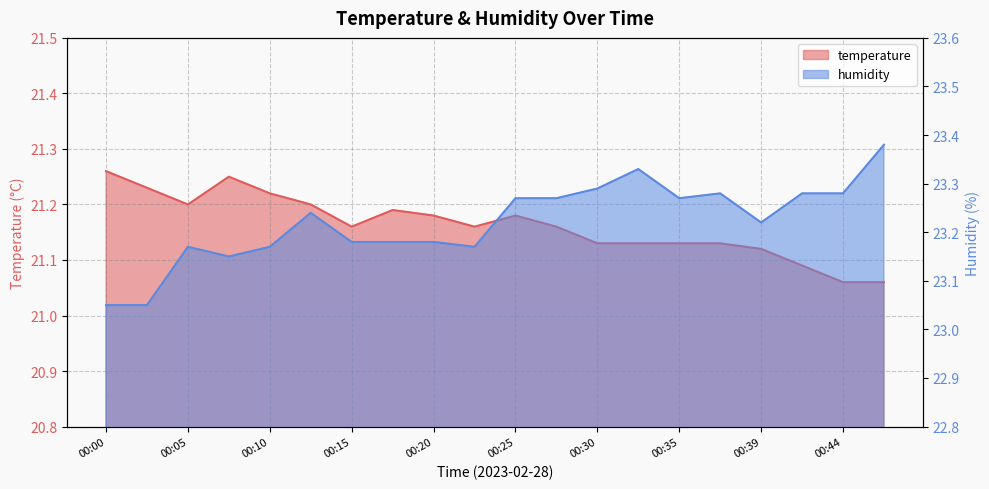

What is the average value of the humidity series?

23.2